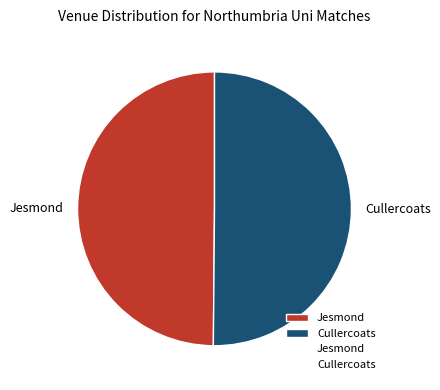

Approximately how many times larger is the value at Jesmond compared to Cullercoats?

1.0